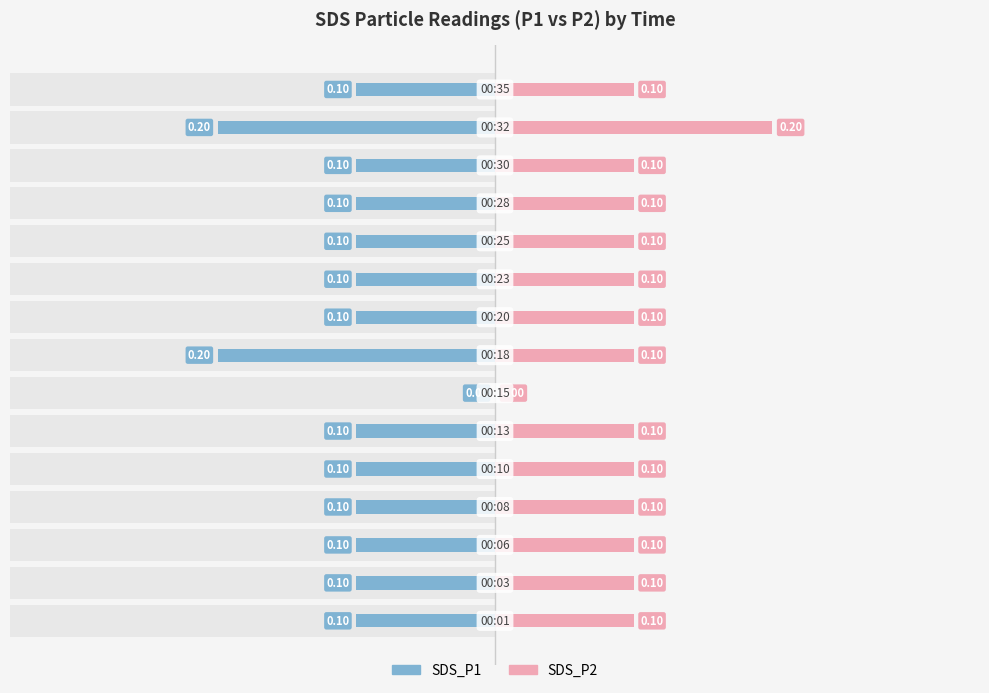

What is the difference between the highest and lowest values at 0.1?

0.2